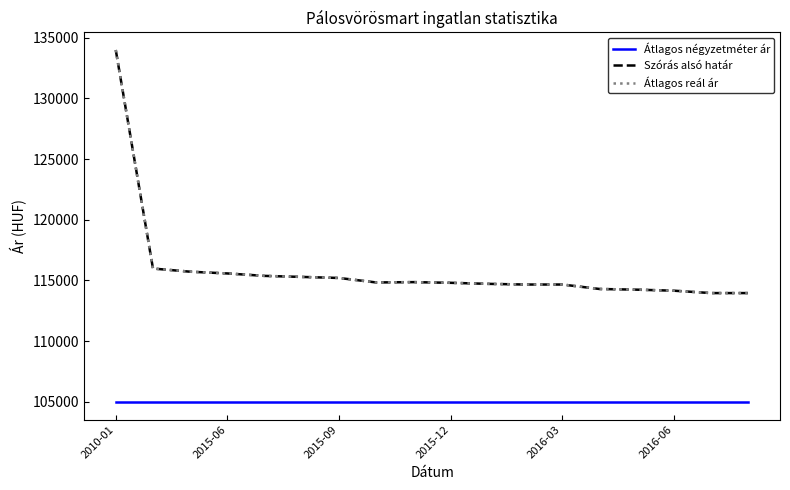

Reading left to right, extract all data points from this chart.

Átlagos négyzetméter ár: 105000	105000	105000	105000	105000	105000	105000	105000	105000	105000	105000	105000	105000	105000	105000	105000	105000	105000
Szórás alsó határ: 133975	115982	115722	115578	115377	115292	115206	114836	114864	114807	114722	114666	114666	114299	114243	114158	113962	113962
Átlagos reál ár: 133975	115982	115722	115578	115377	115292	115206	114836	114864	114807	114722	114666	114666	114299	114243	114158	113962	113962